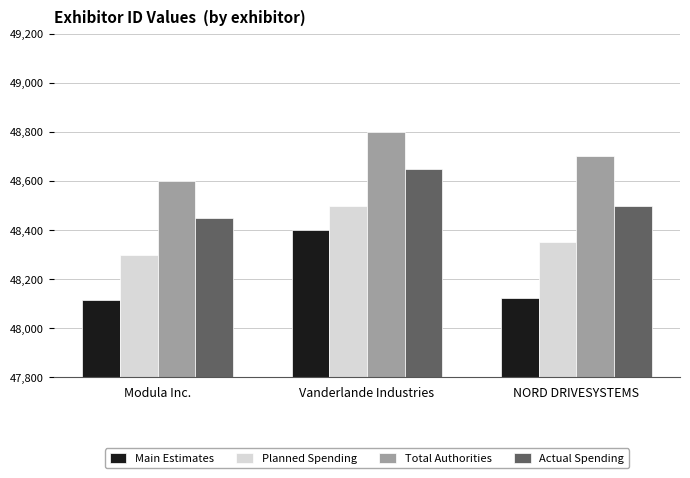

What value does the Actual Spending series have at Modula Inc., to the nearest 5?

48450